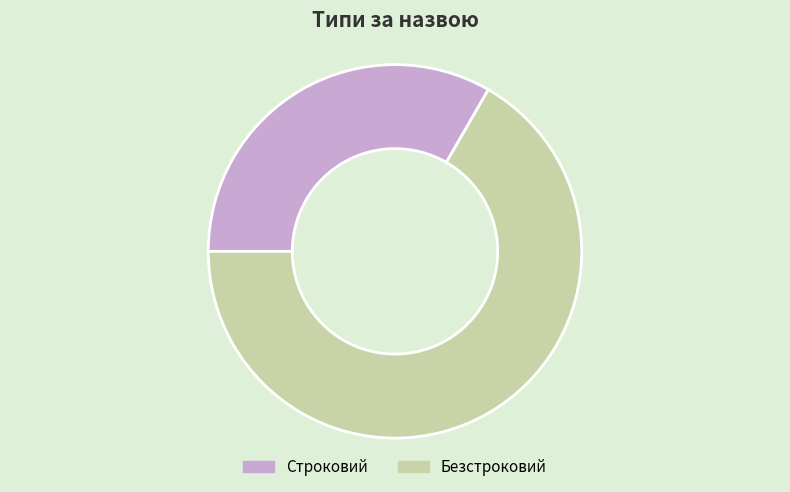

Does Безстроковий represent more than half of the total?

Yes